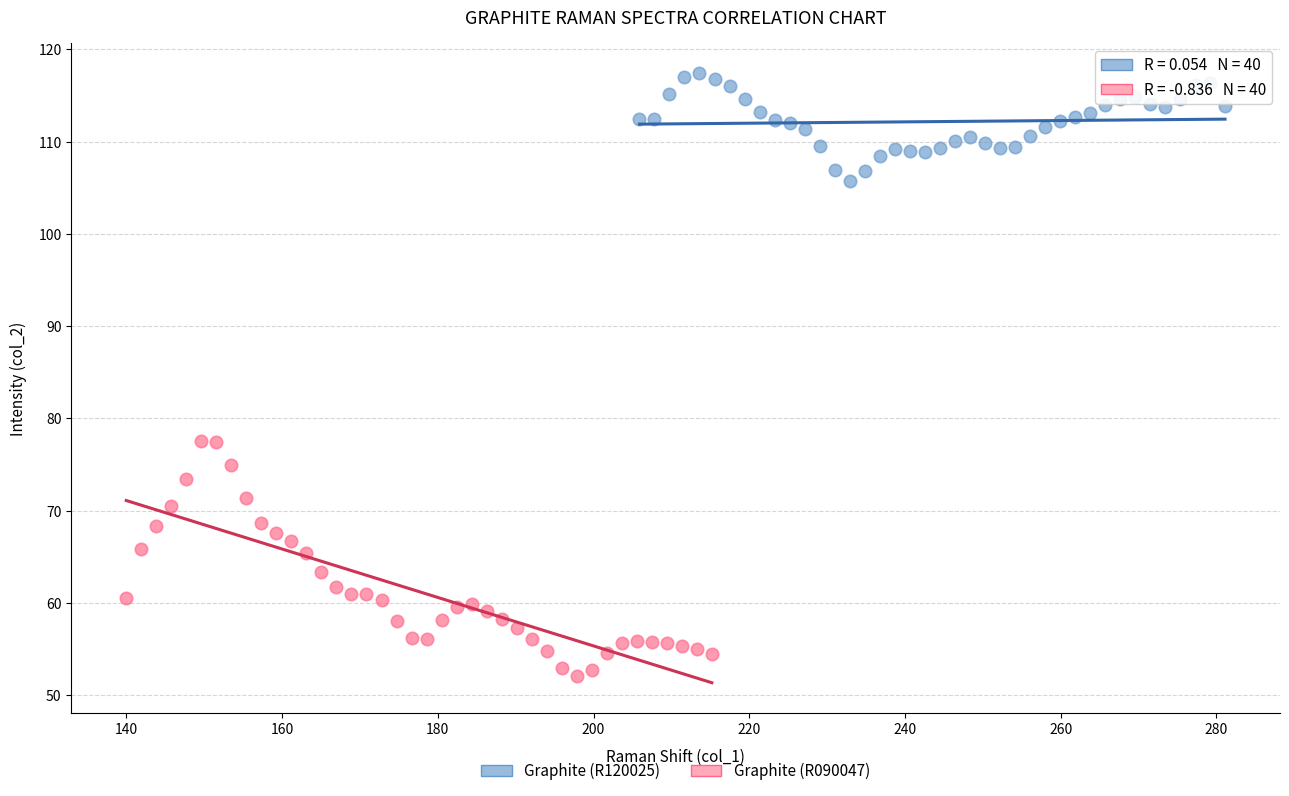

What are all the series names shown in the legend?

Graphite (R120025), Graphite (R090047)